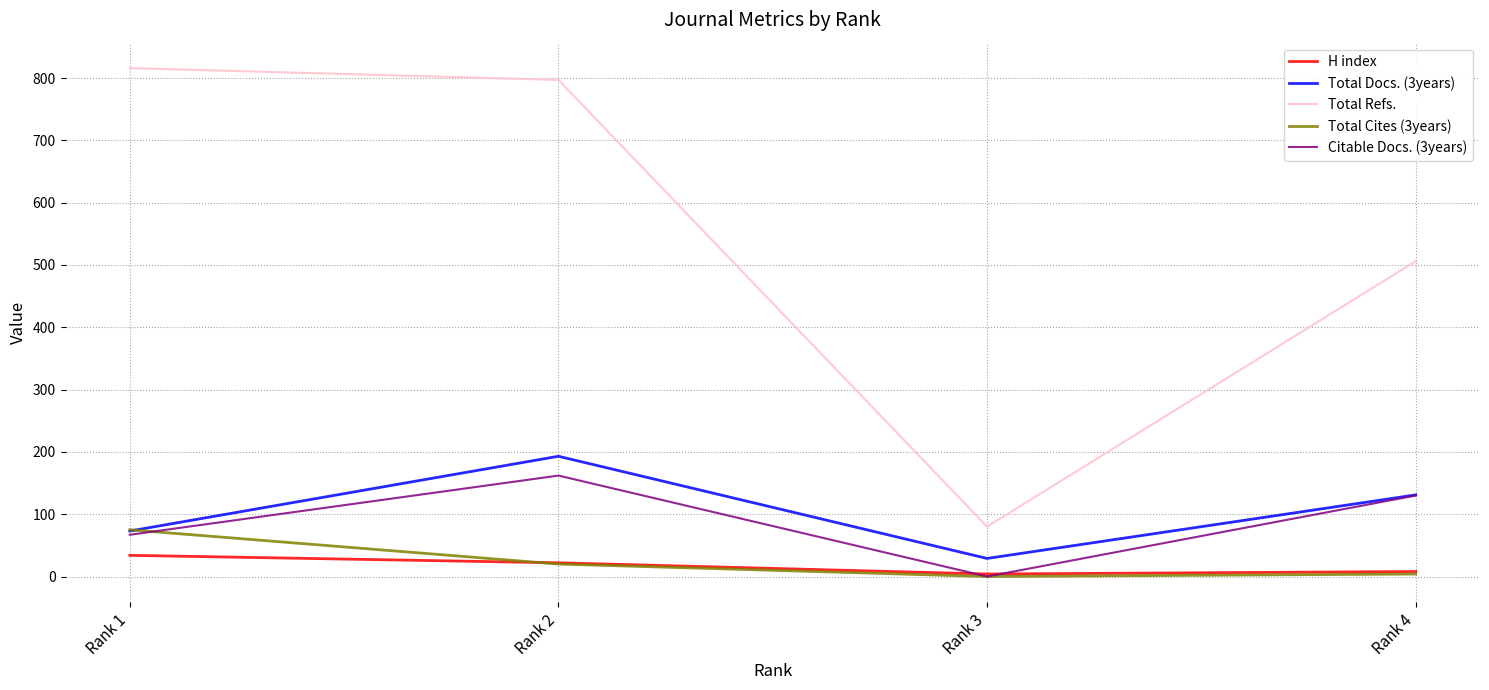

Is the value of Total Cites (3years) at Rank 4 greater than the value of Total Refs. at Rank 4?

No